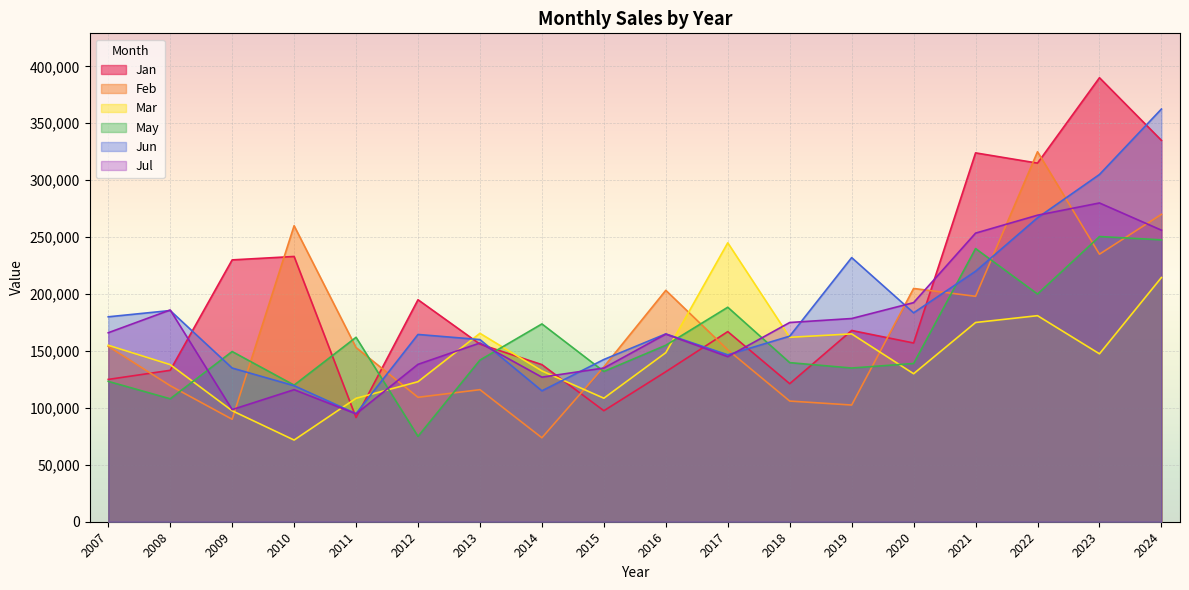

At 2010, list the series in order from largest to smallest.

Feb, Jan, May, Jun, Jul, Mar